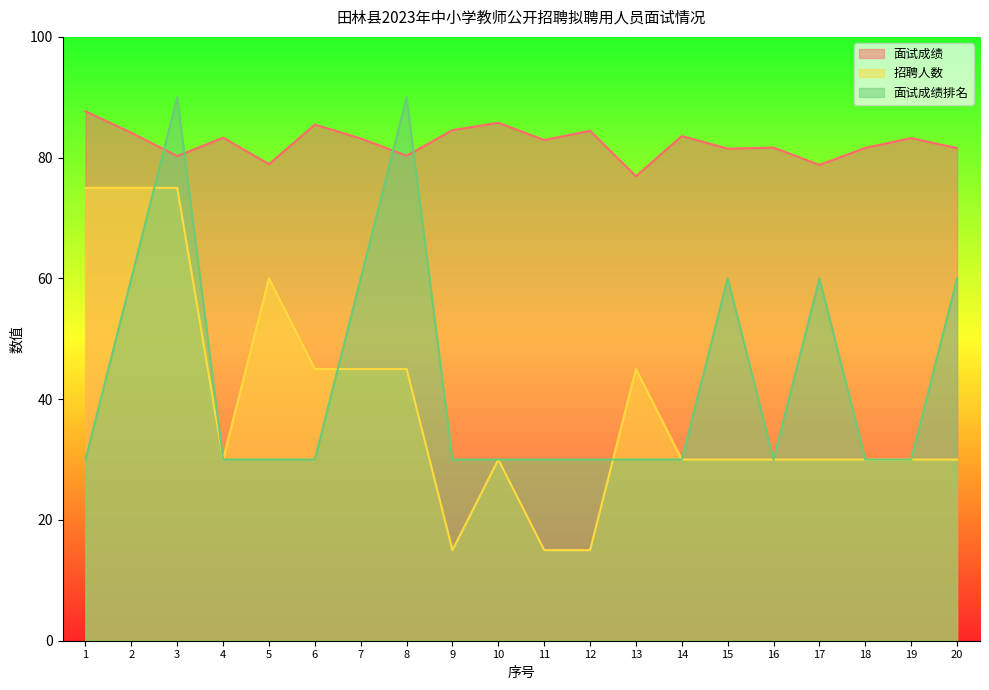

What is the value of the 面试成绩排名 point at the 17th from the left?

60.0